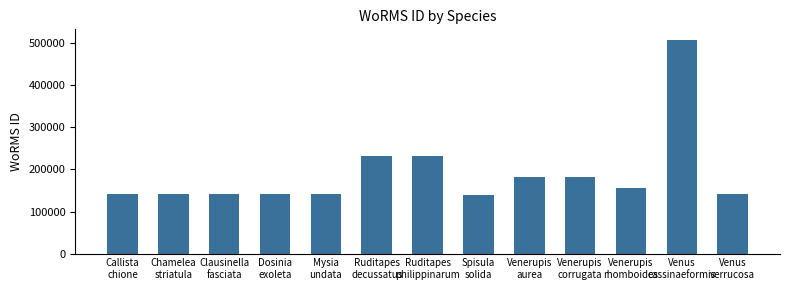

What is the difference between the second highest and minimum values?

91449